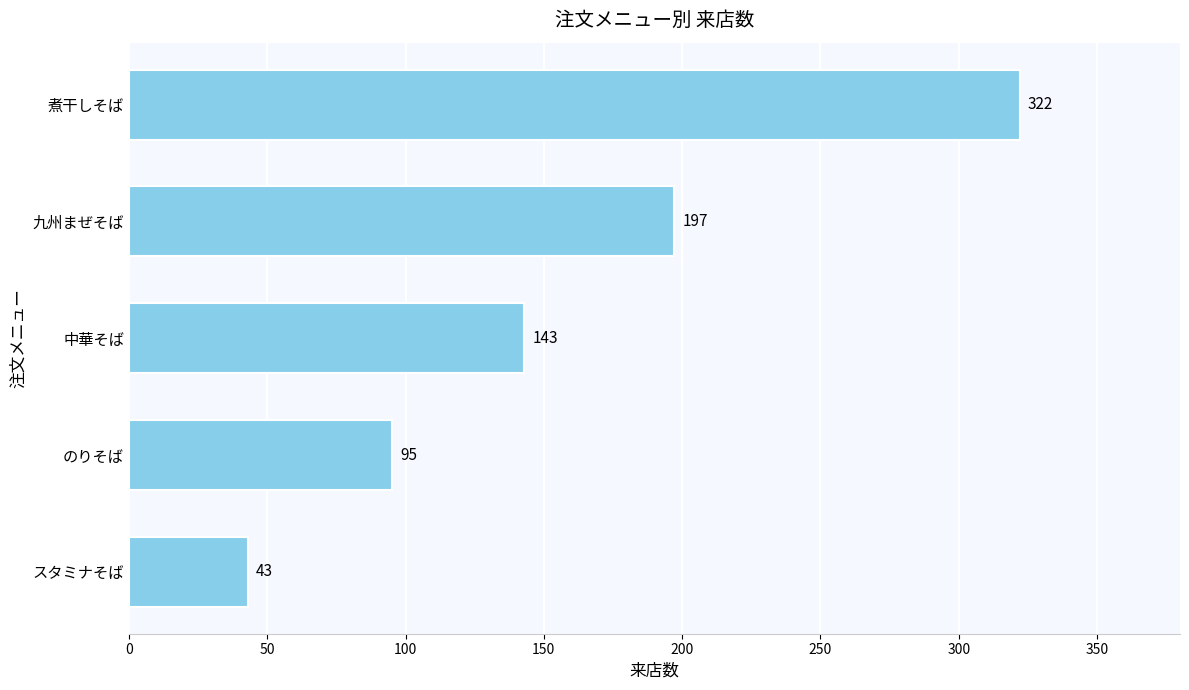

What is the change in value from 中華そば to 煮干しそば?

+179